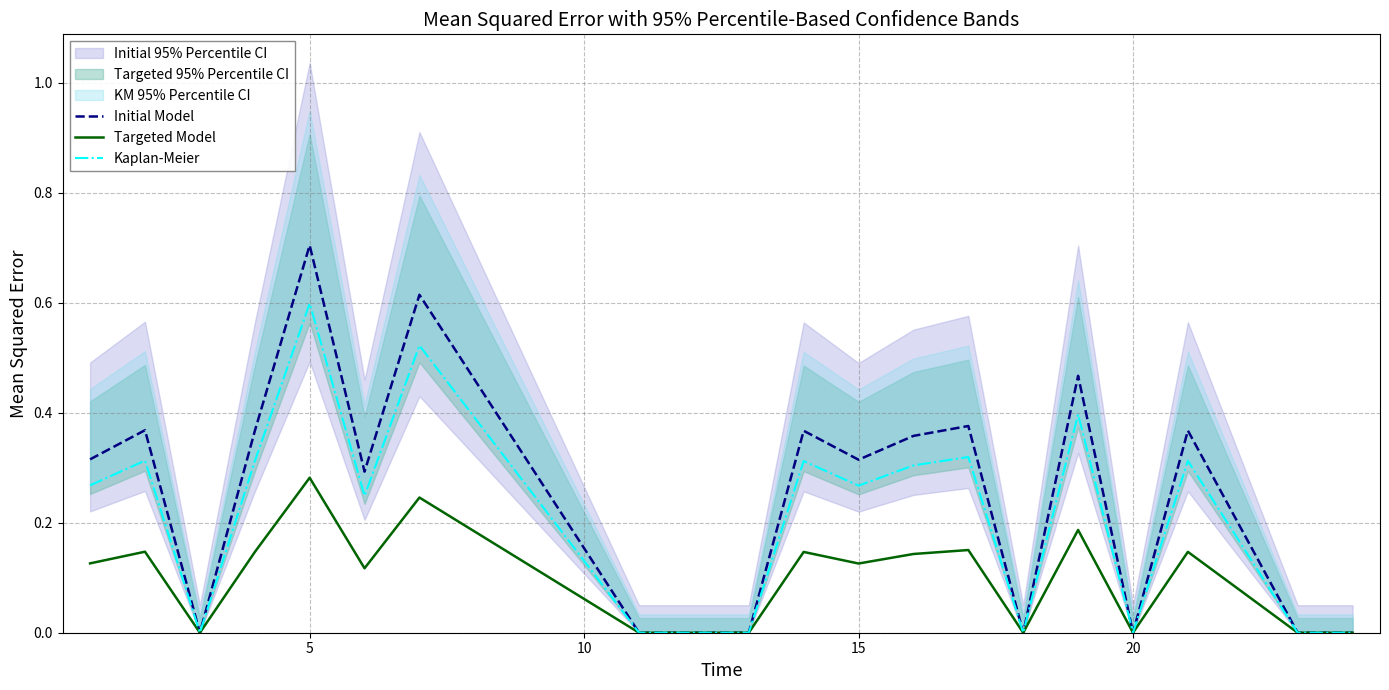

Which series changed the most between 5 and 11?

Initial Model